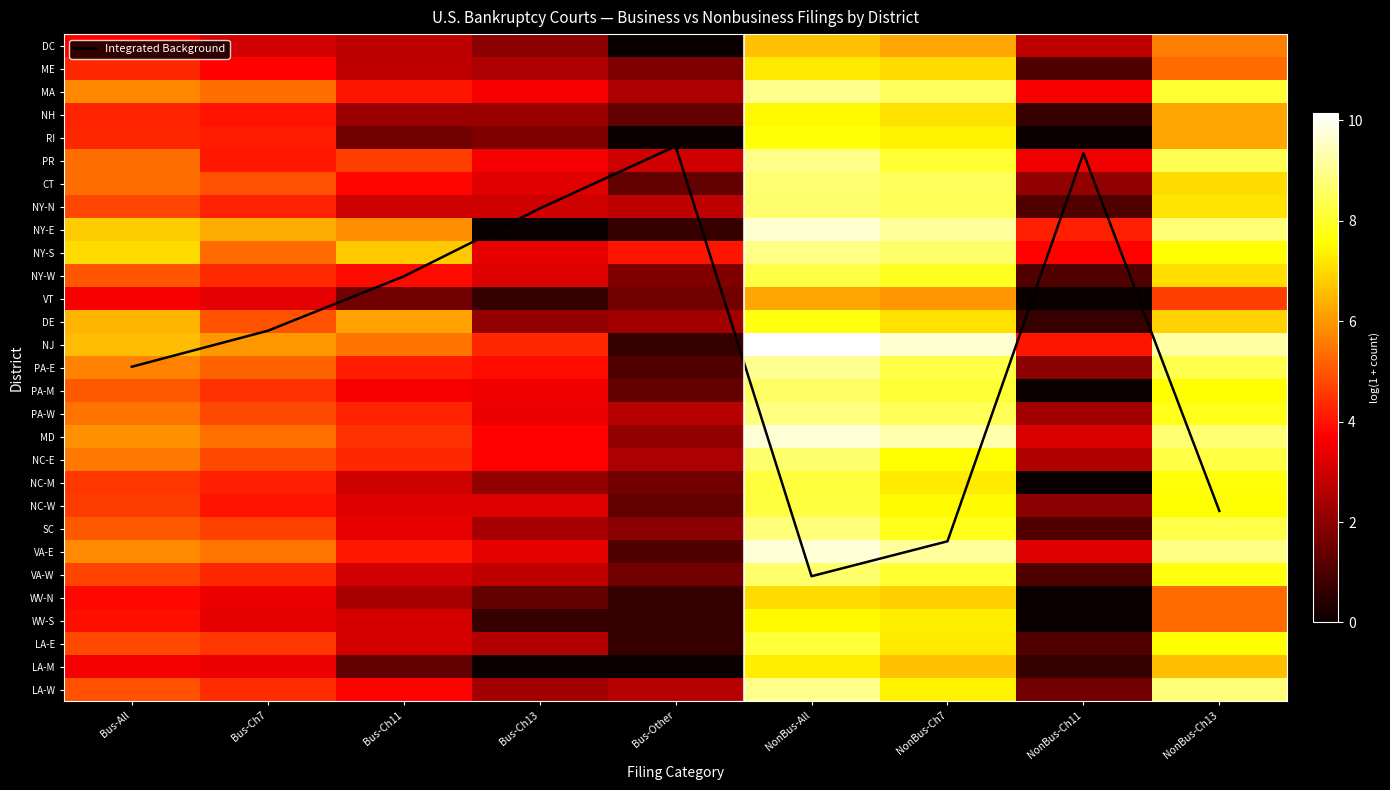

What is the total value across all series at NonBus-Ch11?

53.9